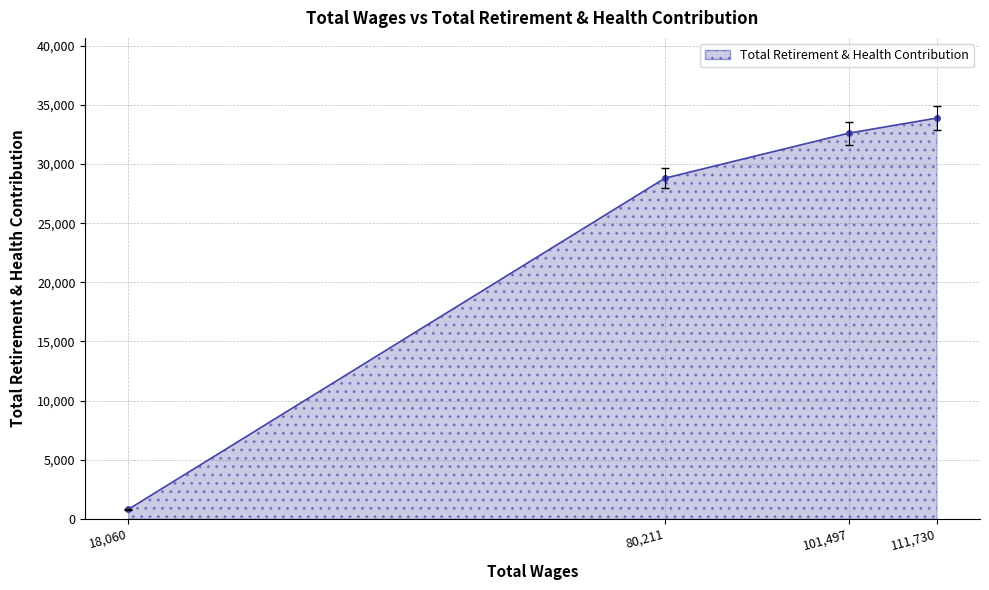

Where does the data first go above 32616?

111730.0